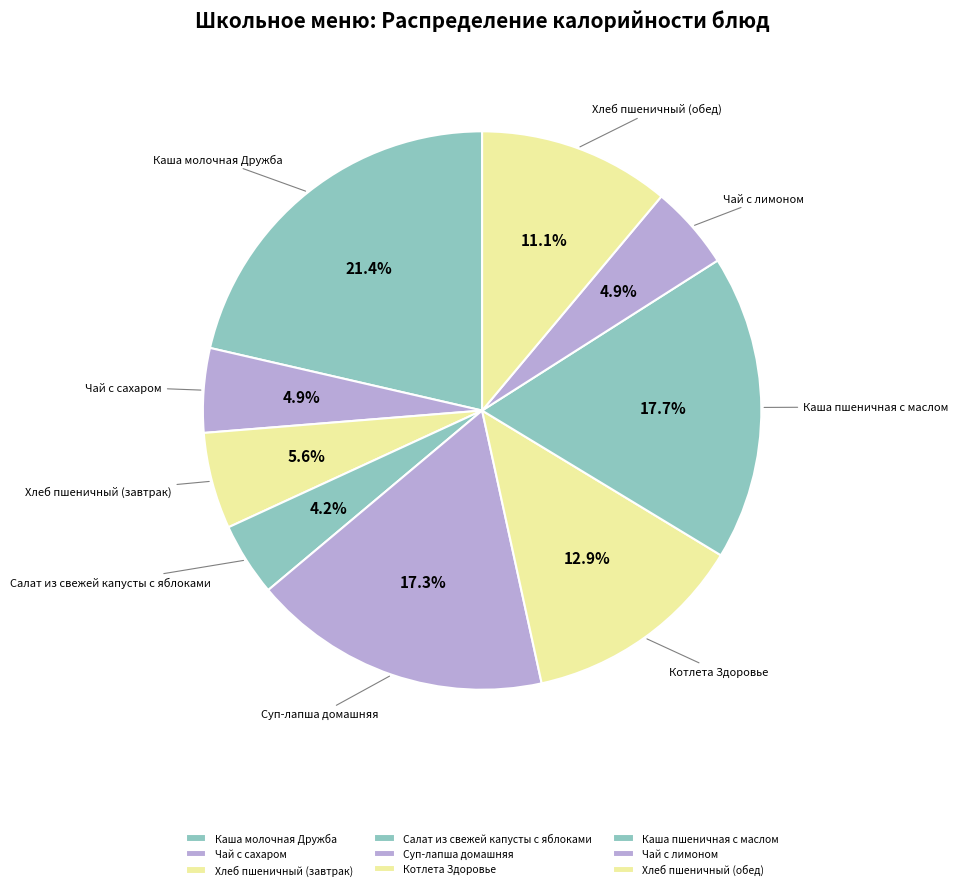

To the nearest percent, what is the difference between the largest and smallest slice percentages?

17%